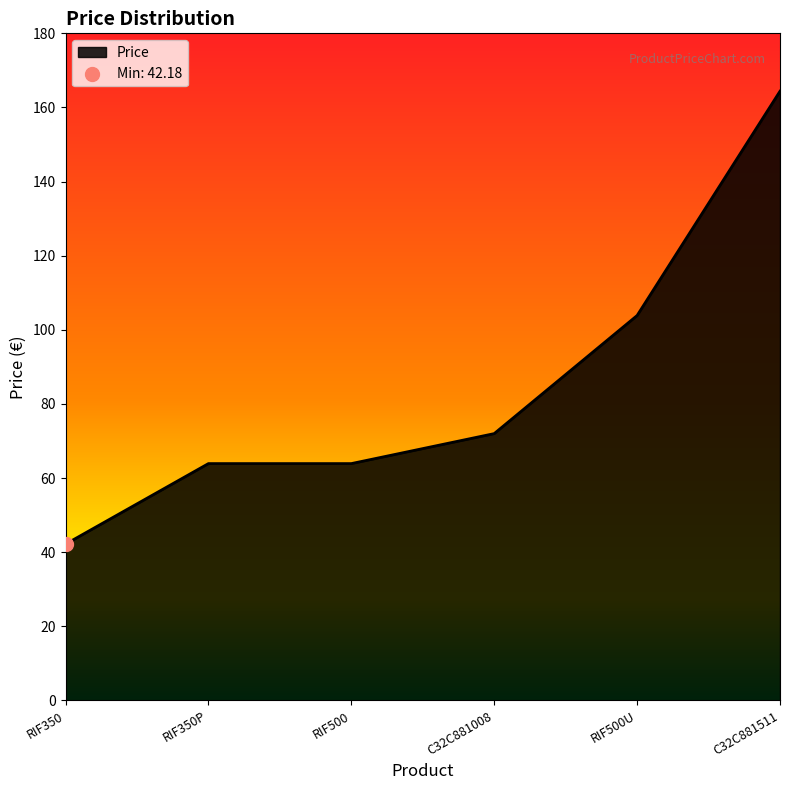

What is the change in value from RIF350 to C32C881008?

+29.8